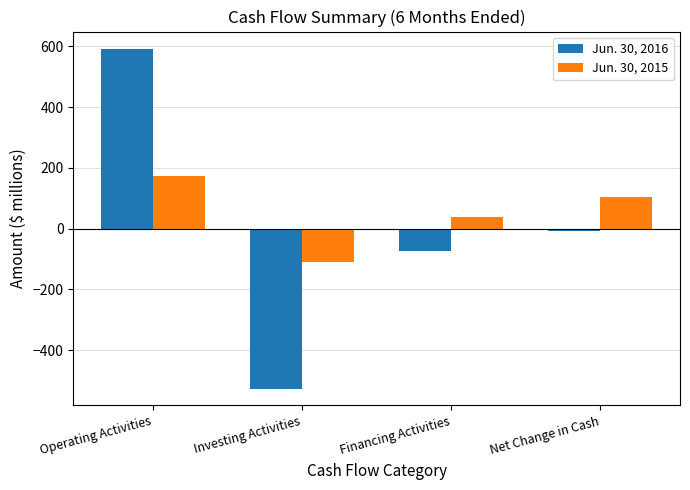

What is the difference between the Jun. 30, 2015 values at Operating Activities and Net Change in Cash?

70